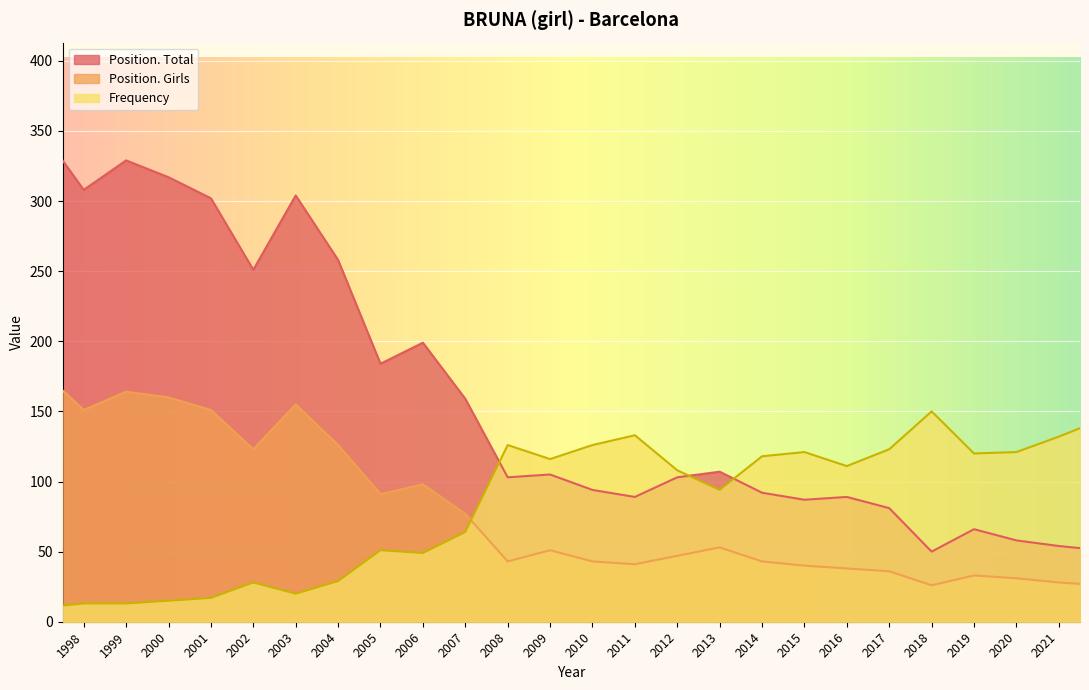

The Position. Total series shows 105 at 2009. True or false?

True